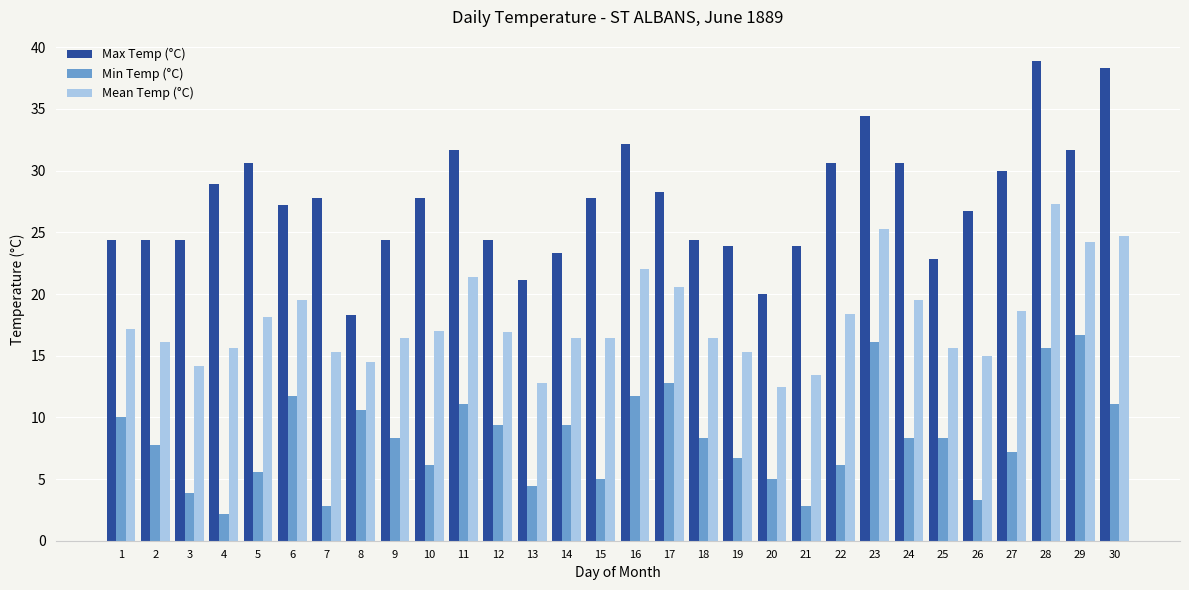

True or false: Min Temp (°C) has a value of 5.0 at 15.

True